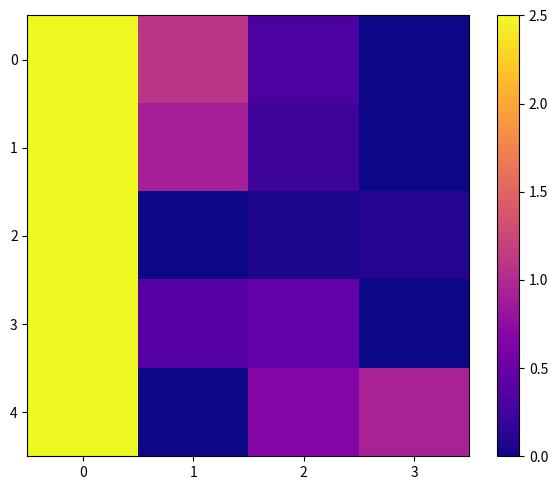

Between 1 and 3, which is larger?

1